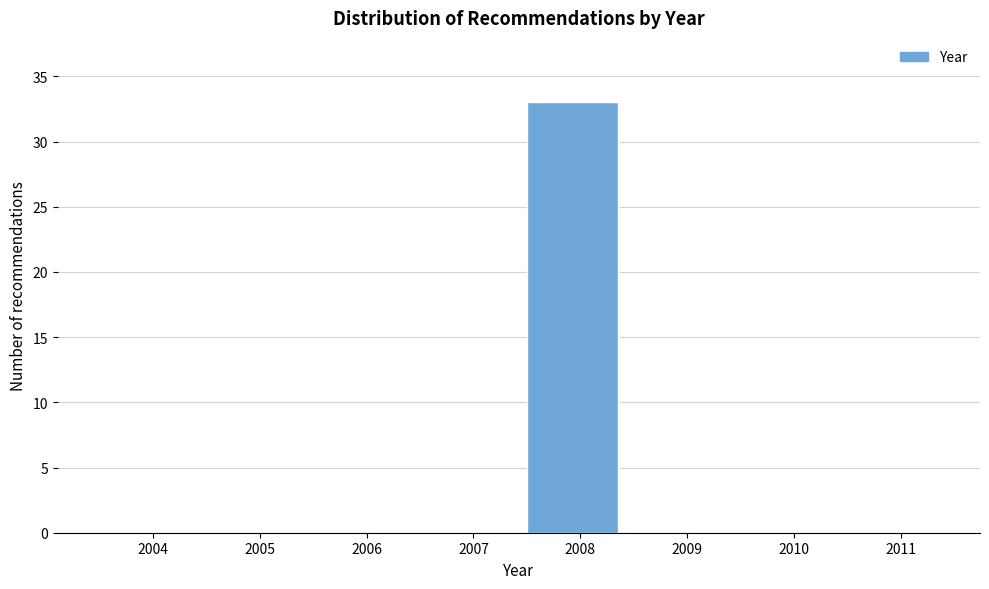

Reading left to right, list all the values displayed in this chart.

2004=0	2005=0	2006=0	2007=0	2008=33	2009=0	2010=0	2011=0